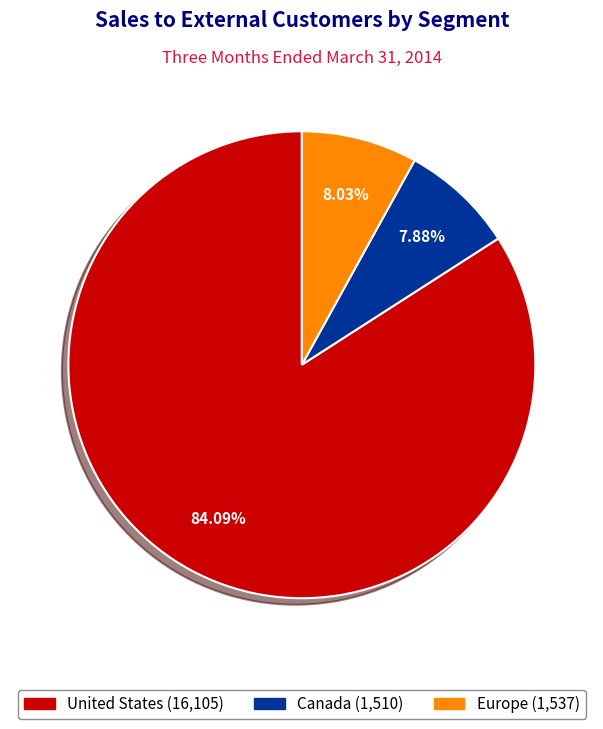

Do United States and Canada together represent more than half of the pie?

Yes